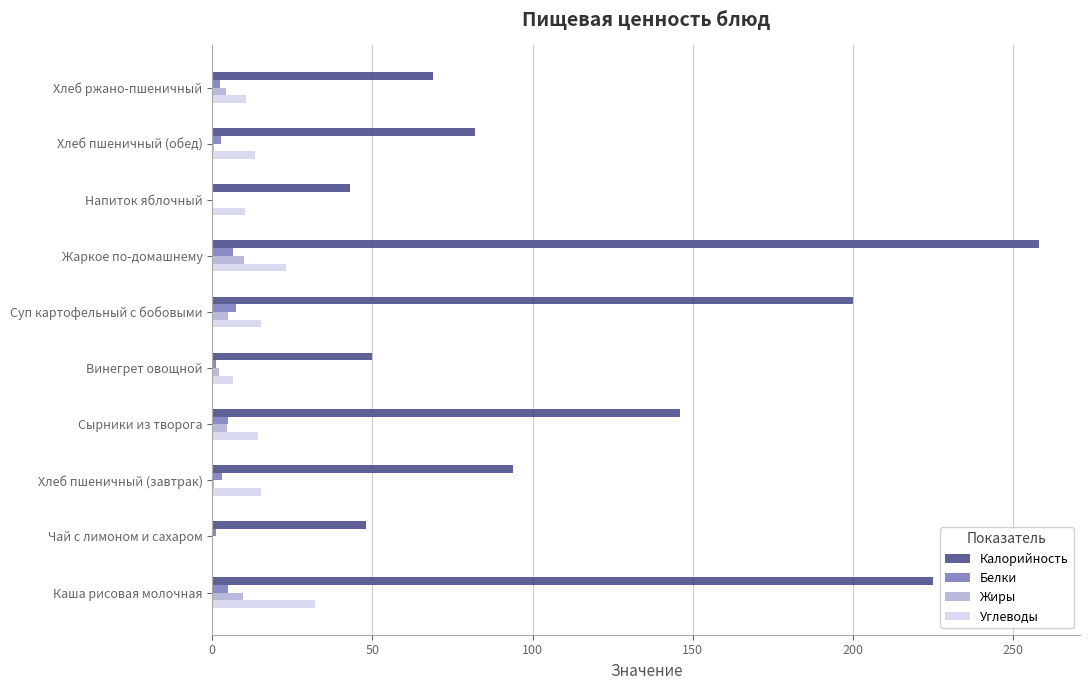

The value of Углеводы at Жаркое по-домашнему is 23.2. True or false?

True